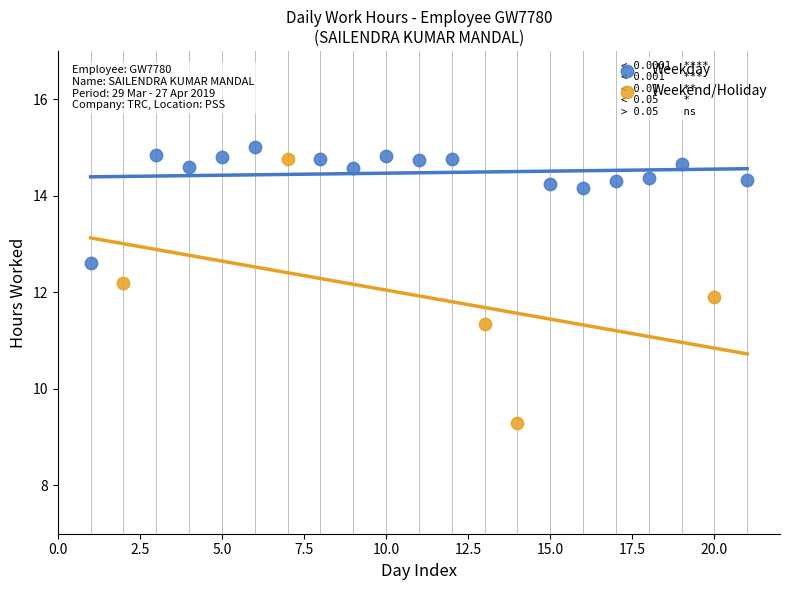

Which series has the widest spread of Y values?

Weekend/Holiday